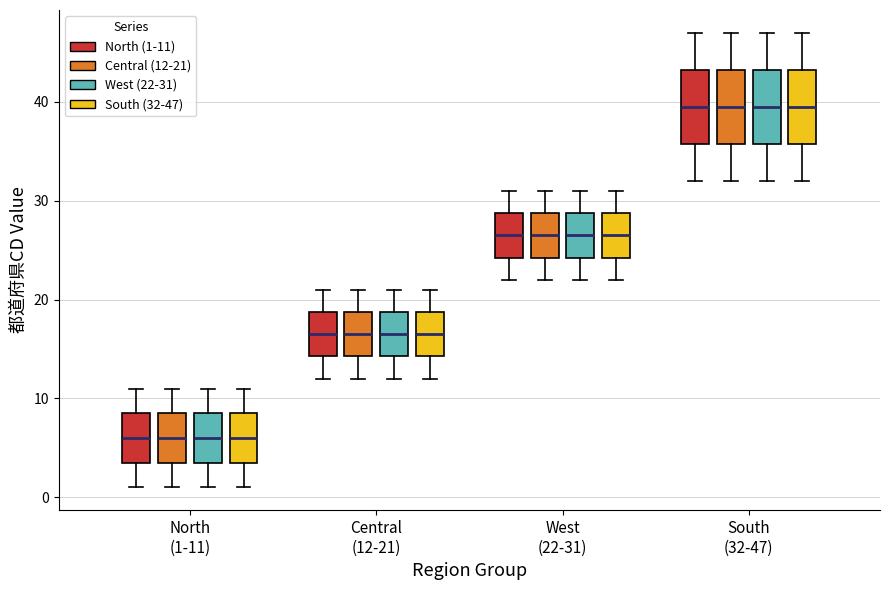

Where does the median line of the box for North (1-11) (North (1-11)) sit on the y-axis? The values are not printed on the chart, so give them approximately, as read against the axis.

6